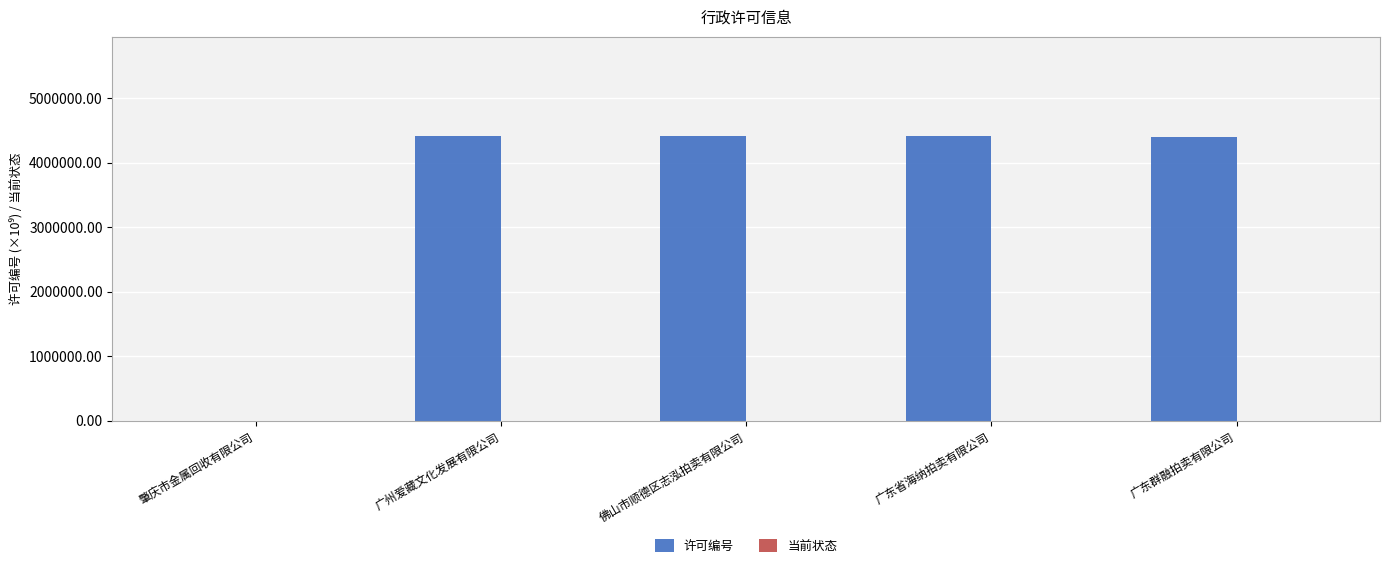

Which series has the largest total across all categories?

许可编号